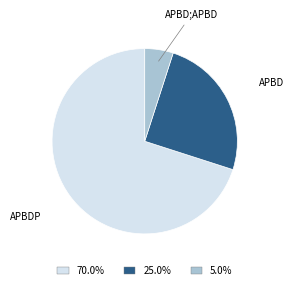

Does APBD account for over 50% of the chart?

No